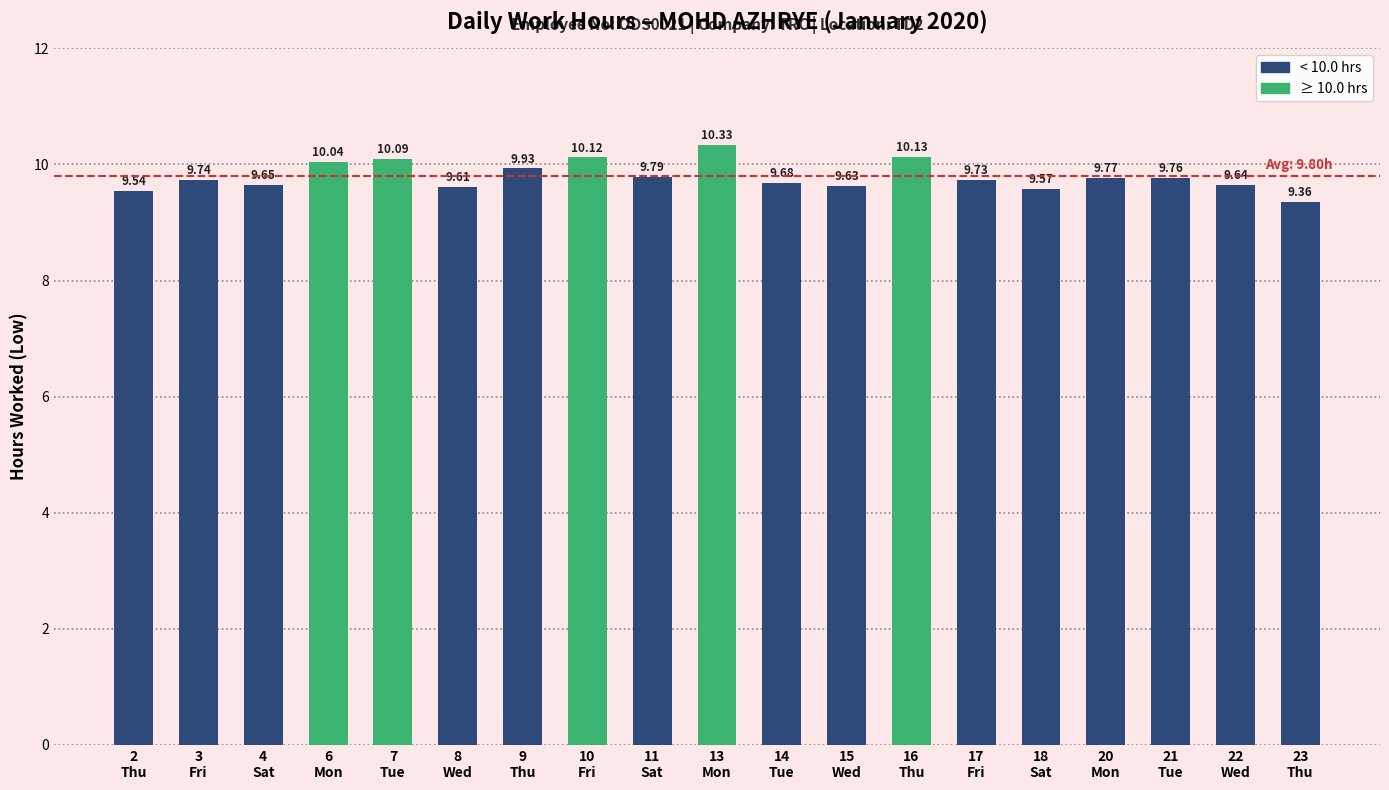

Where is the data nearest to the value 9?

23
Thu